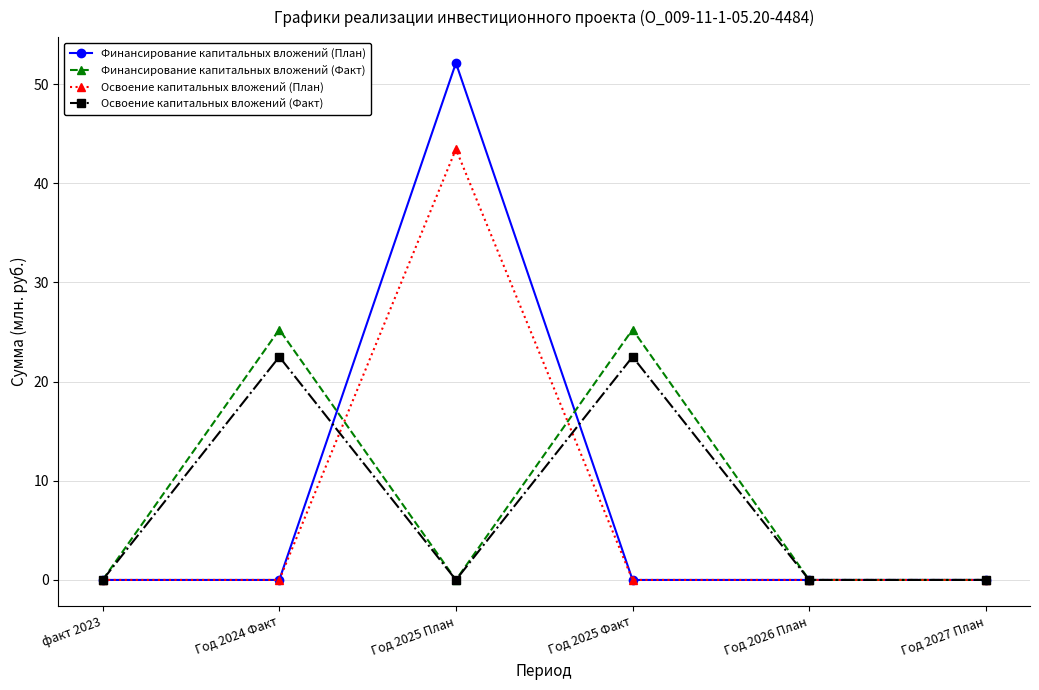

How many lines are shown in the chart?

4